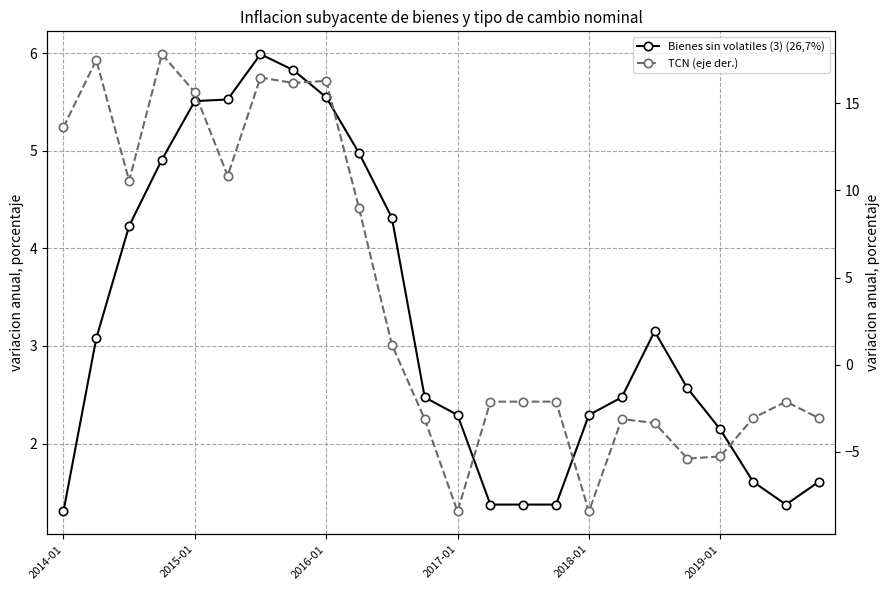

What is the average value of the TCN (eje der.) series?

3.9